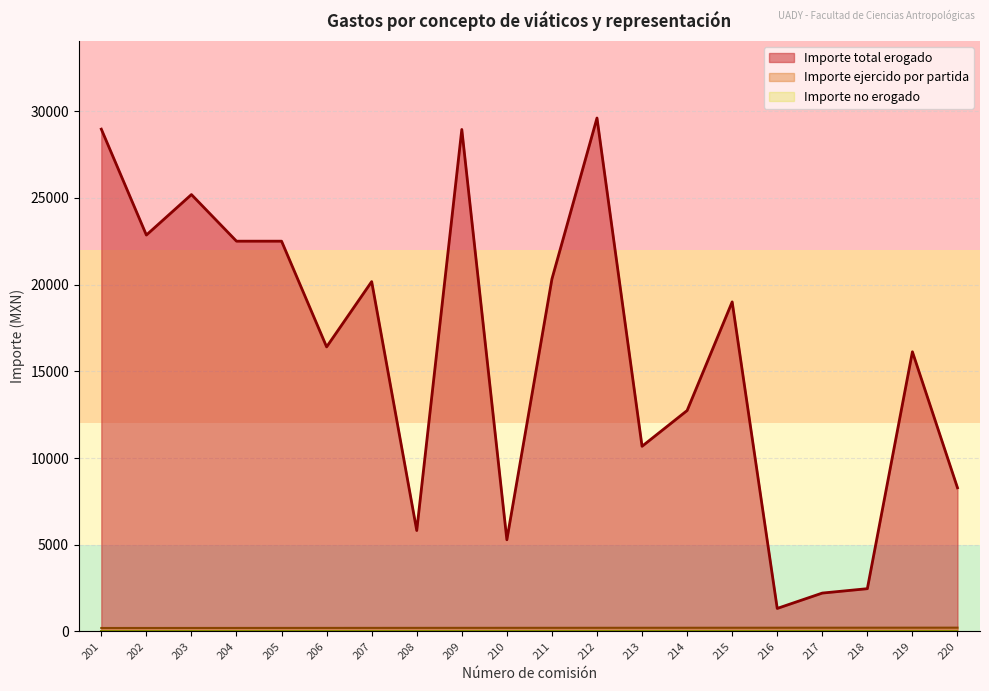

True or false: Importe ejercido por partida has more than 0 interior local peaks.

False